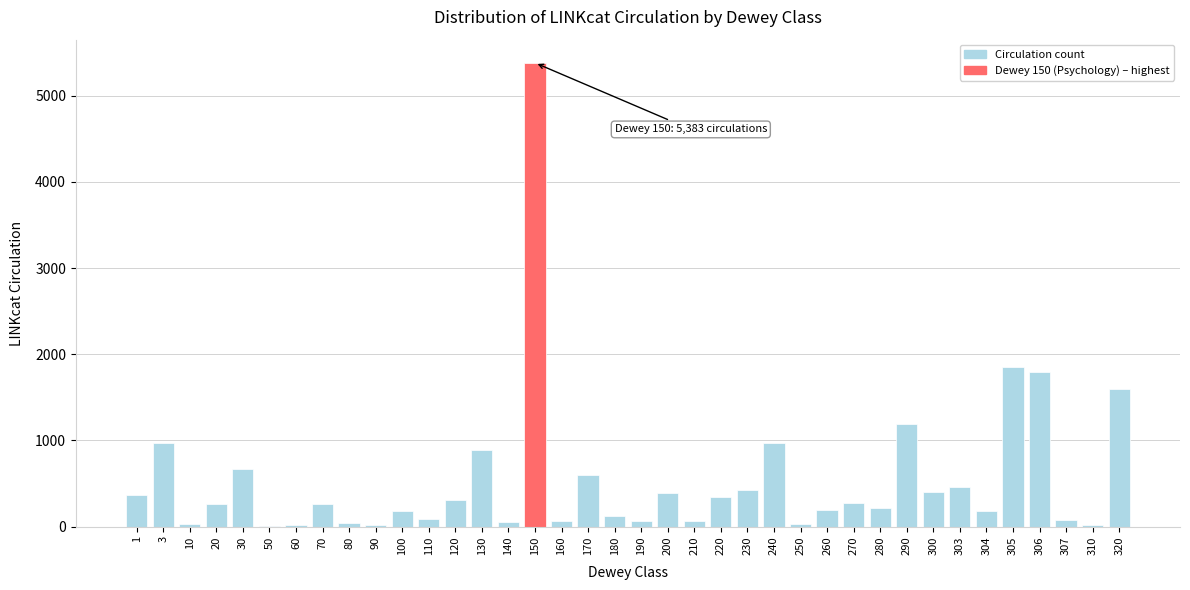

What is the maximum value shown in the chart?

5383